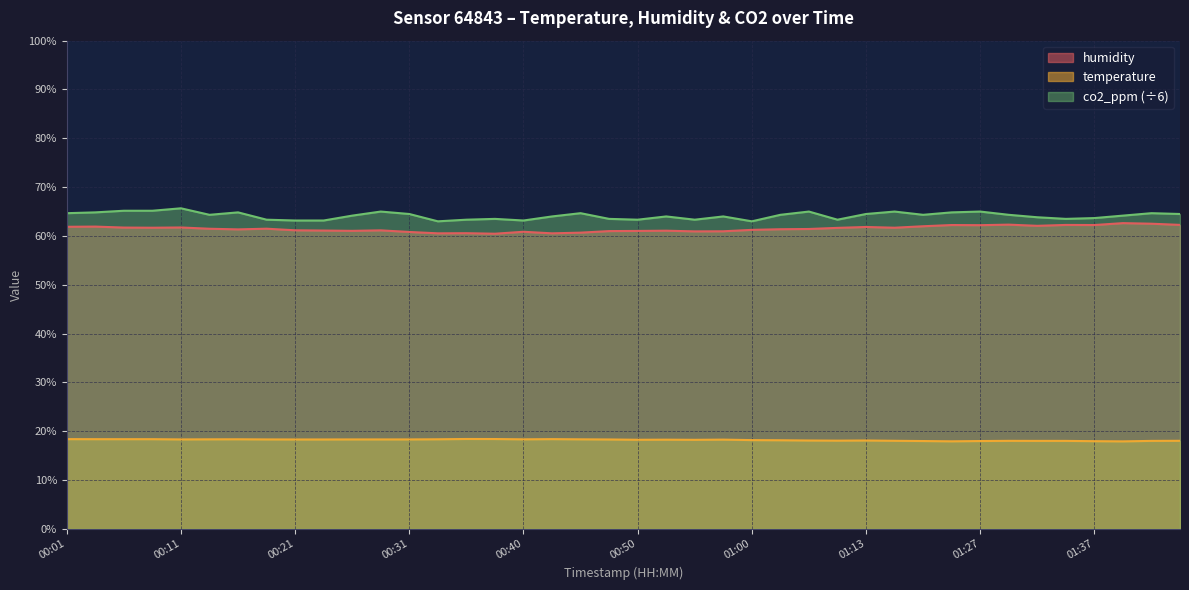

Count the number of data series in this chart.

3